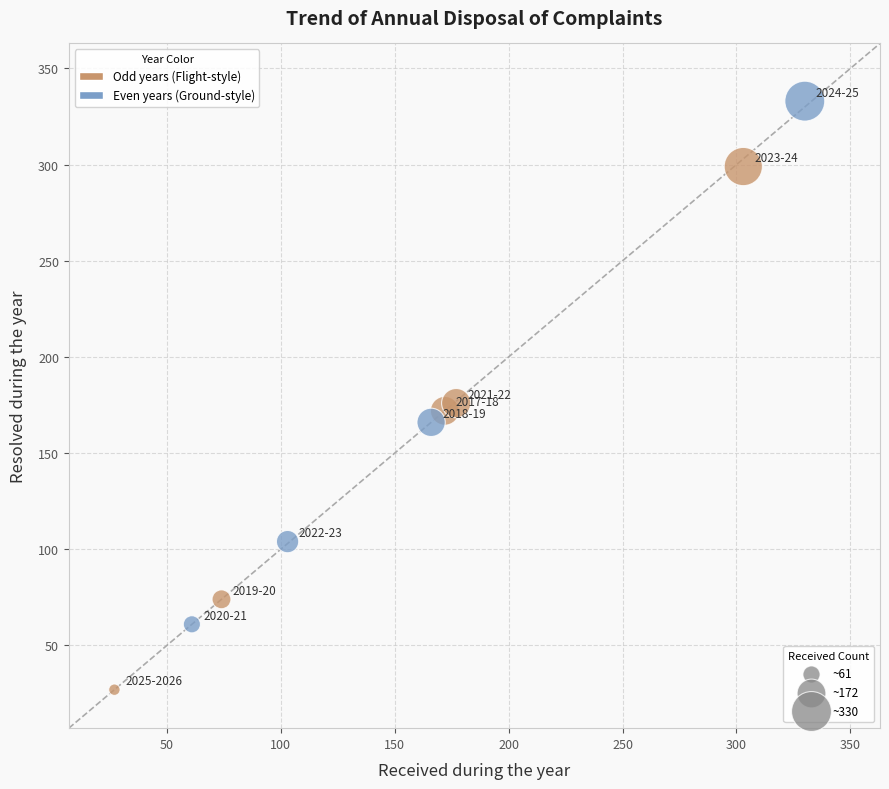

What is the range of Y values (max minus min)?

306